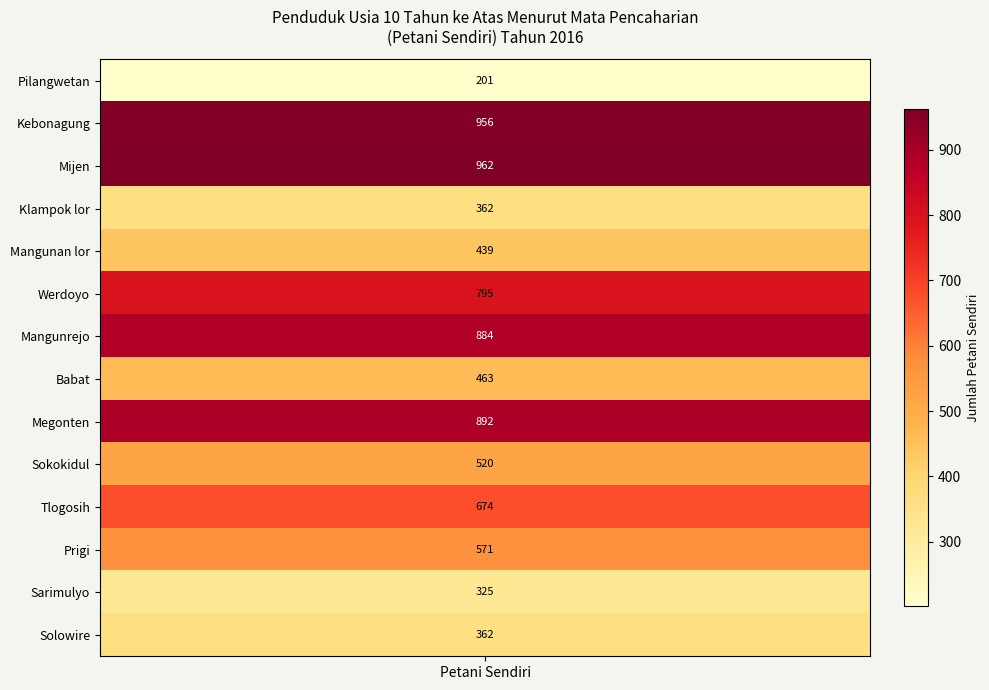

Which has a higher value, Werdoyo or Sarimulyo?

Werdoyo